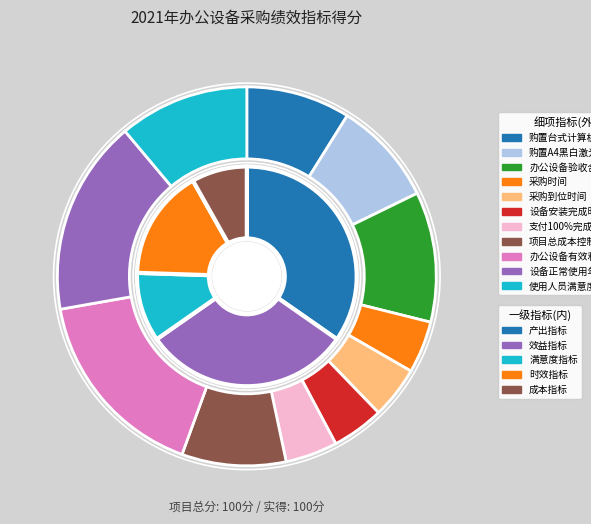

What is the change in value from 数量指标-购置台式计算机 to 可持续影响指标-设备正常使用年限?

+7